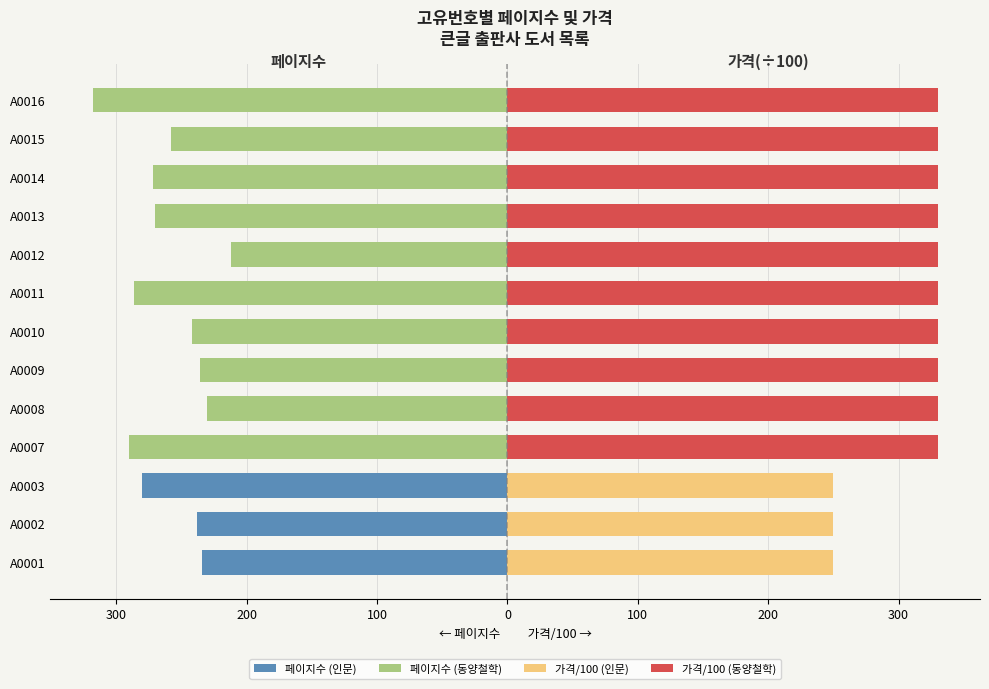

What is the sum of all 페이지수 (동양철학) values?

-2614